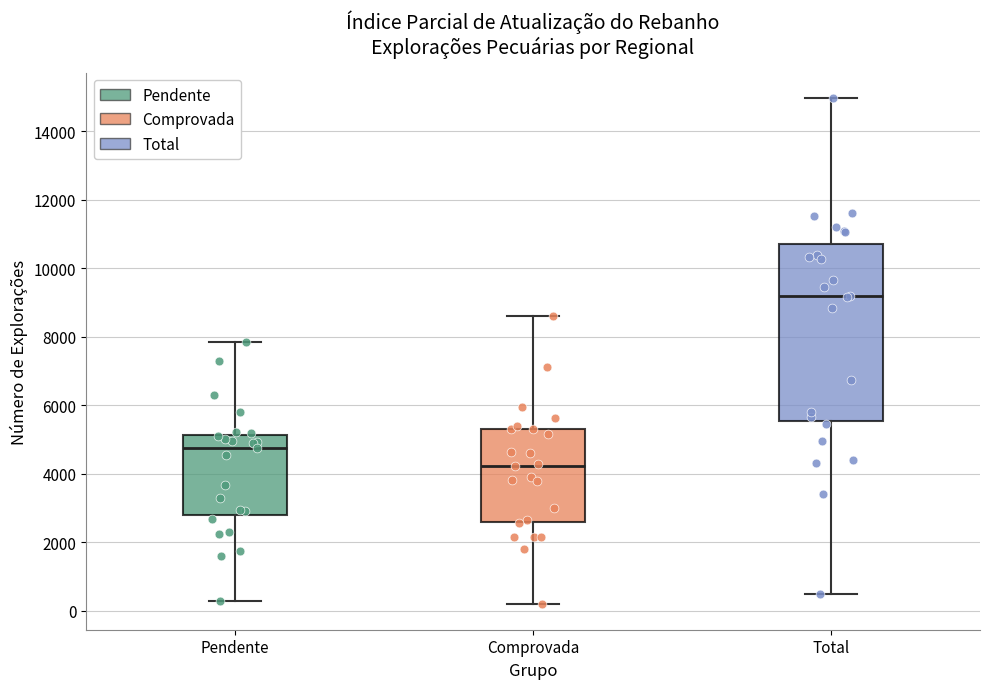

Which box has the highest median line?

Total